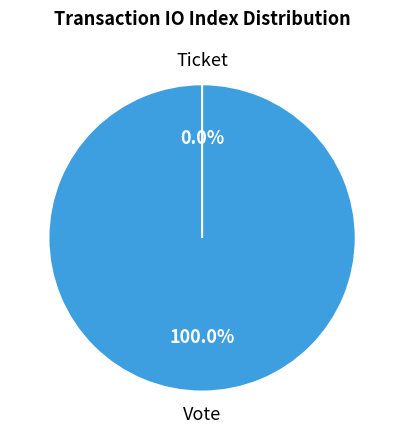

Does Vote represent more than half of the total?

Yes